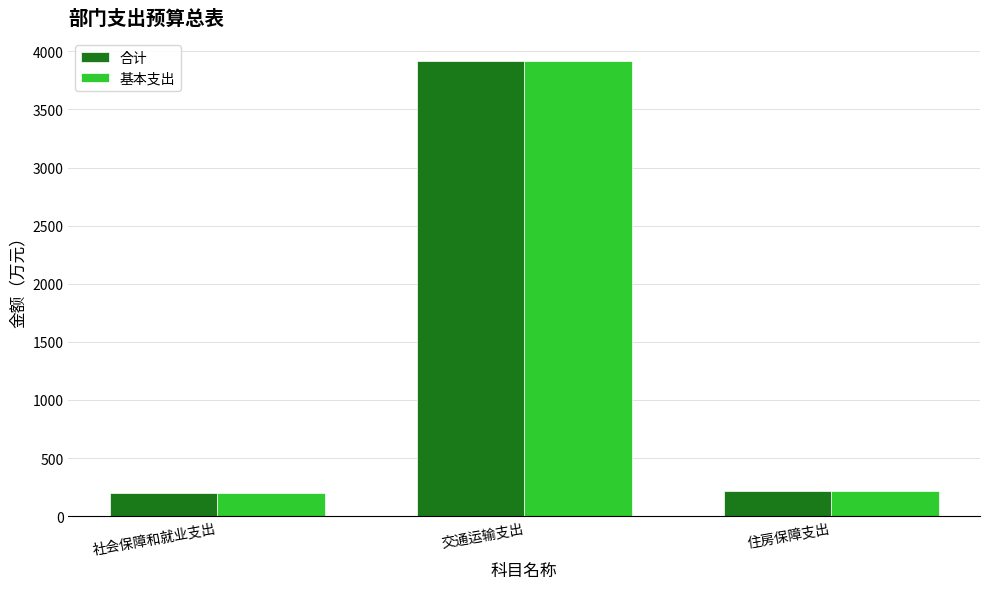

The 基本支出 series shows 3918.5 at 交通运输支出. True or false?

True